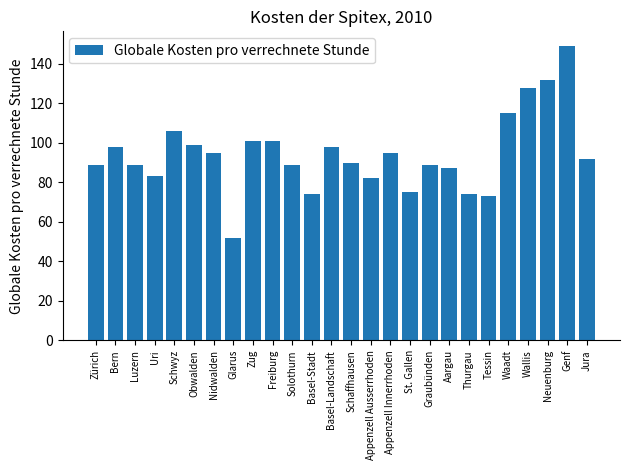

Which label corresponds to the largest value in the chart?

Genf